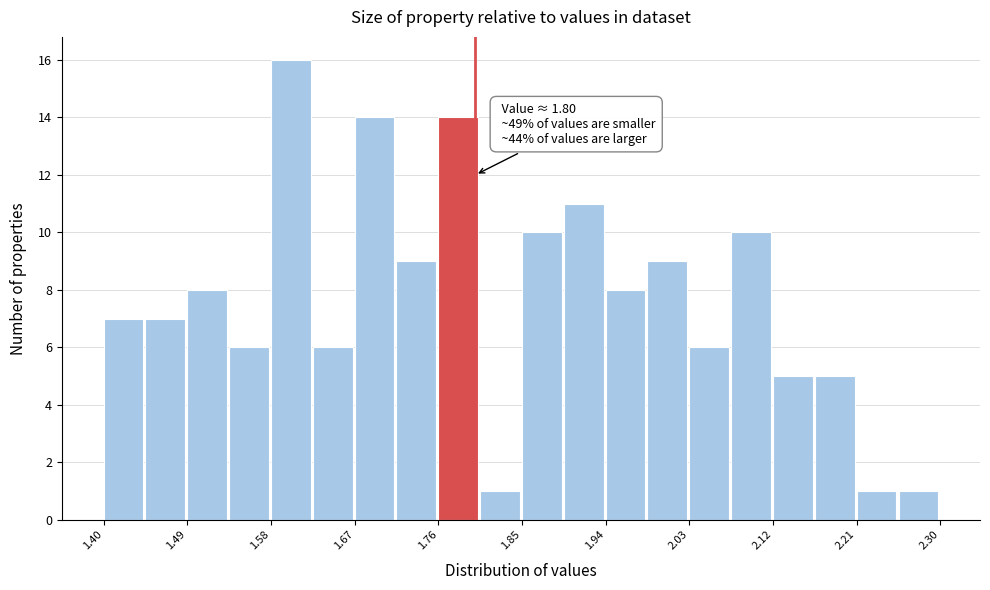

Over which range of the x-axis is the bar tallest?

1.580 to 1.625